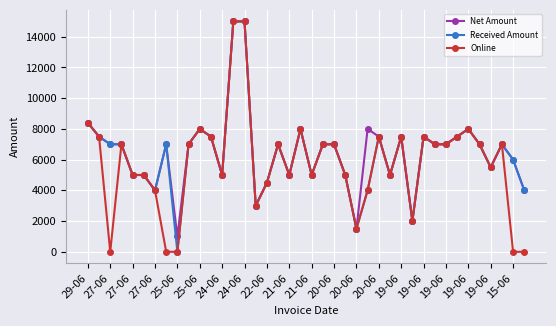

True or false: Online has more than 0 points higher than both neighbors.

True